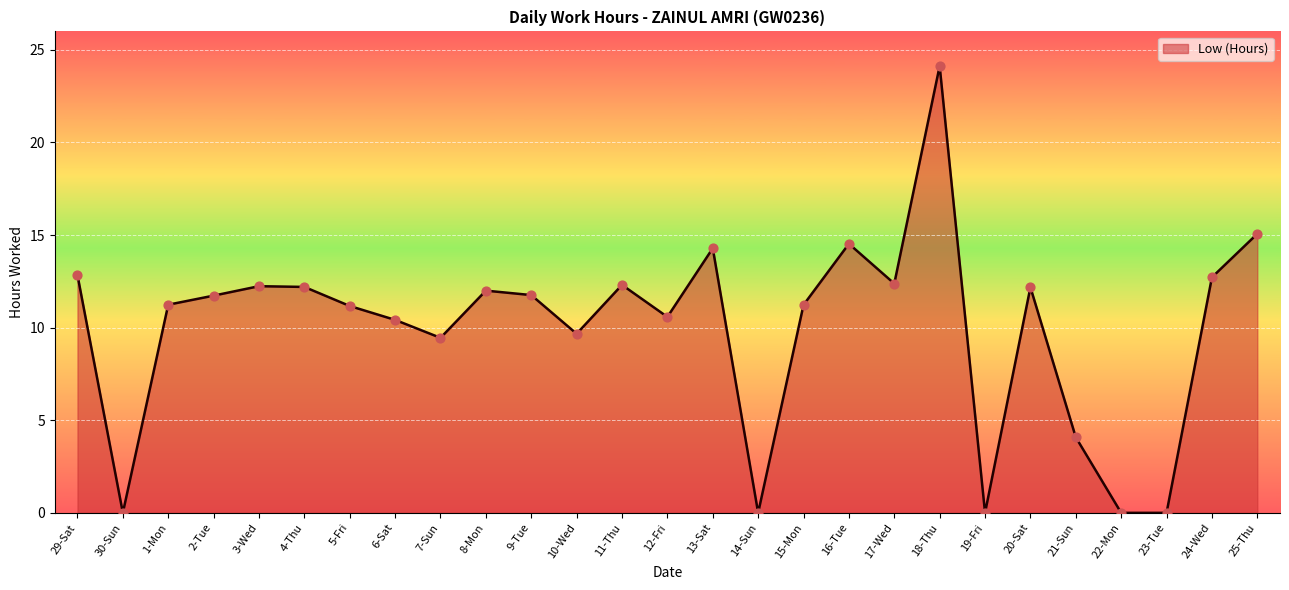

Between 2-Tue and 12-Fri, which is larger?

2-Tue